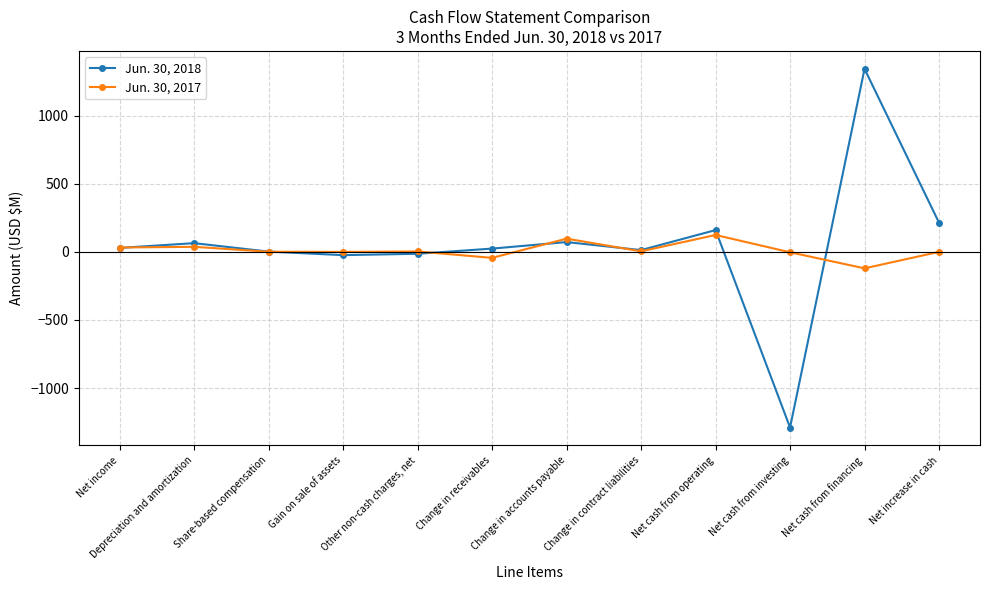

Which series has the largest total across all categories?

Jun. 30, 2018